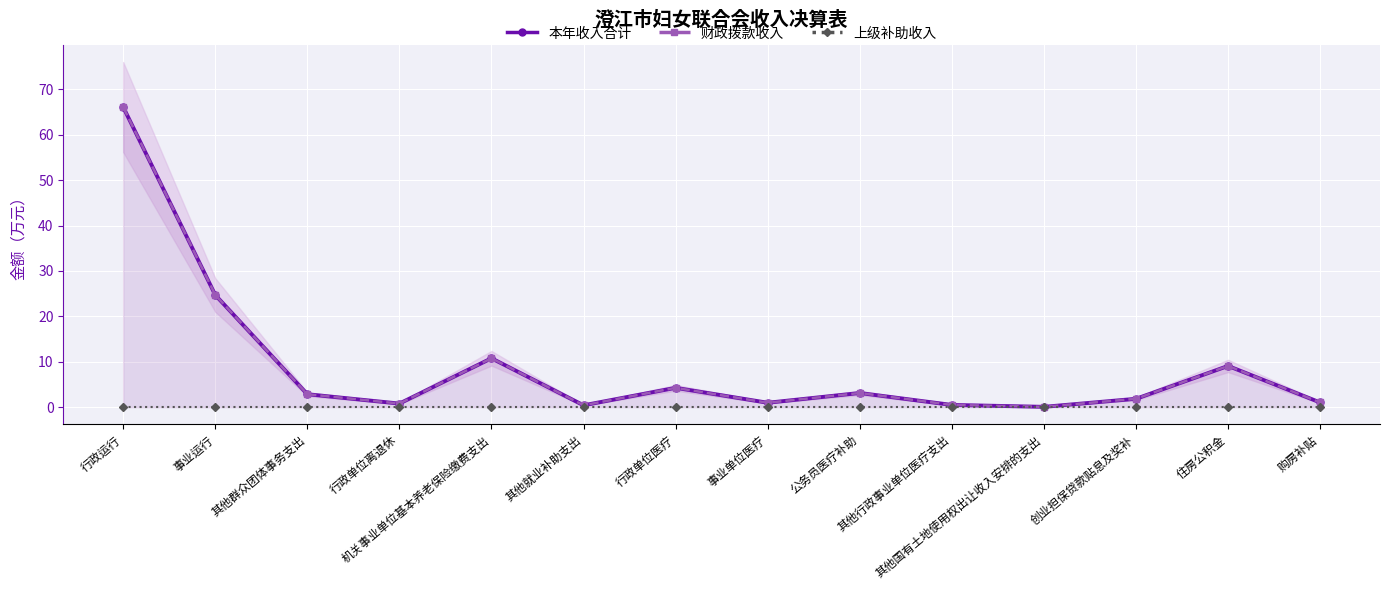

How many lines are shown in the chart?

3